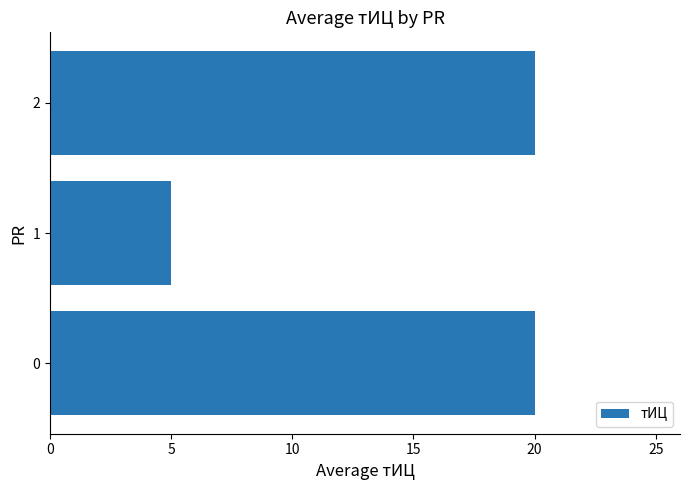

What is the greatest value displayed?

20